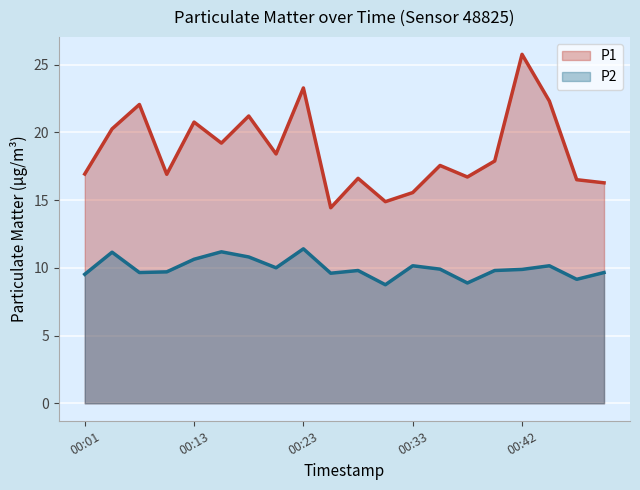

What is the spread (max minus min) of values at 00:01?

7.4